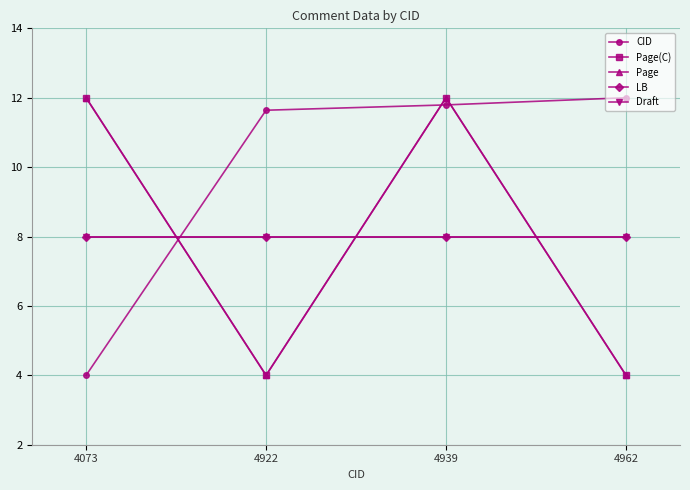

How many lines are shown in the chart?

5